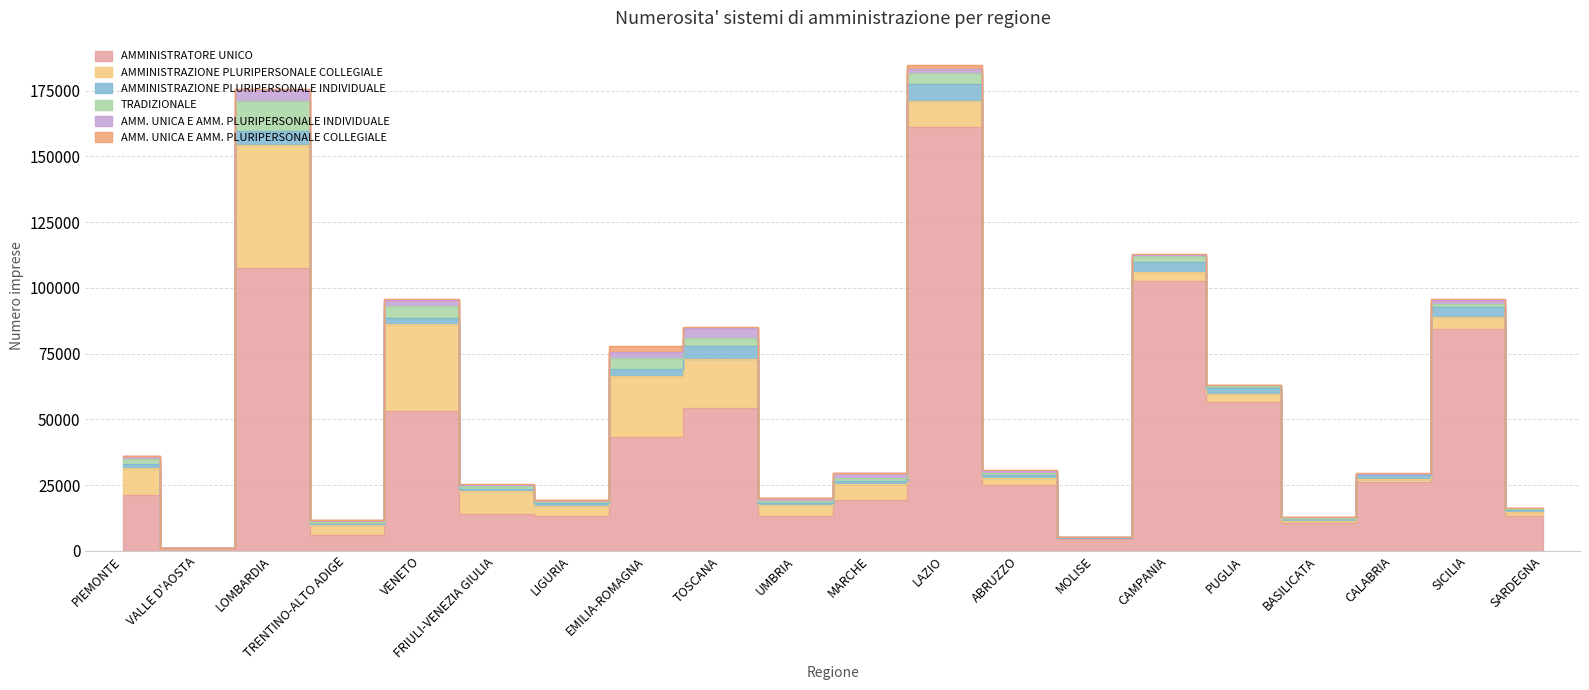

At which category does AMMINISTRAZIONE PLURIPERSONALE INDIVIDUALE reach its first local peak?

LOMBARDIA